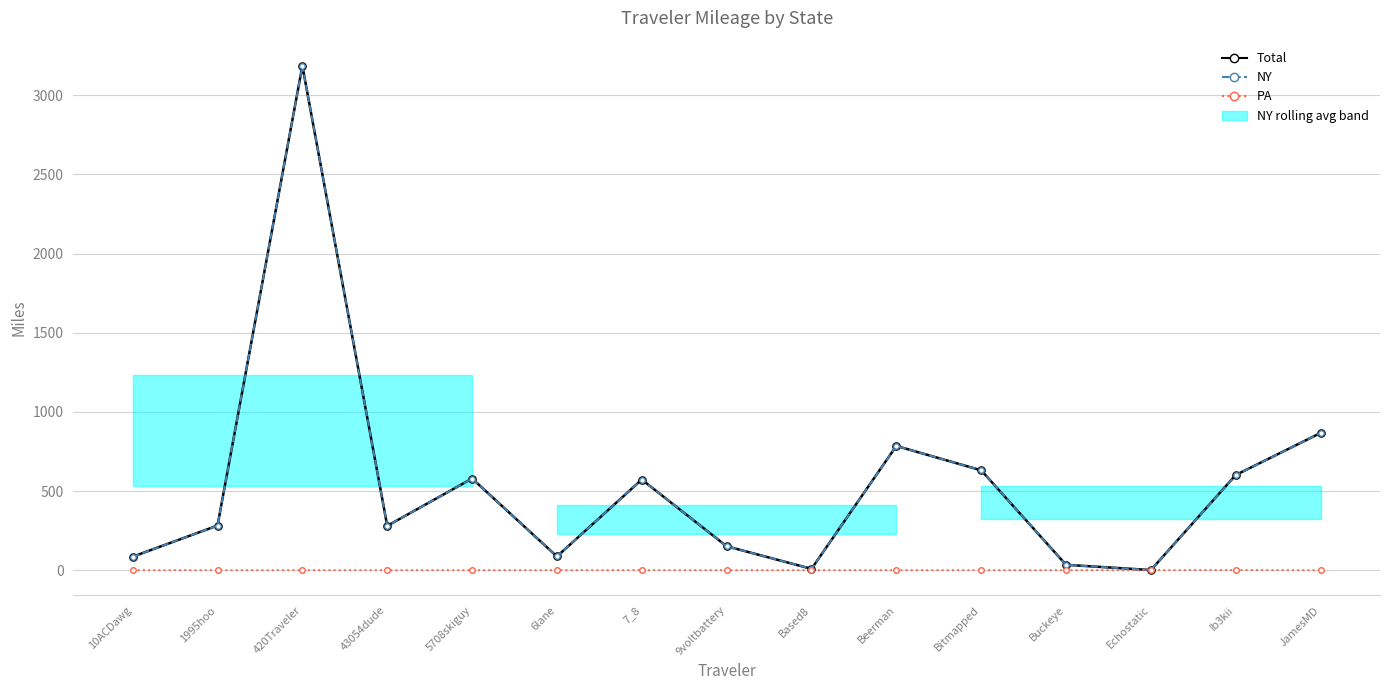

True or false: Total has a value of 579.0 at 5708skiguy.

True